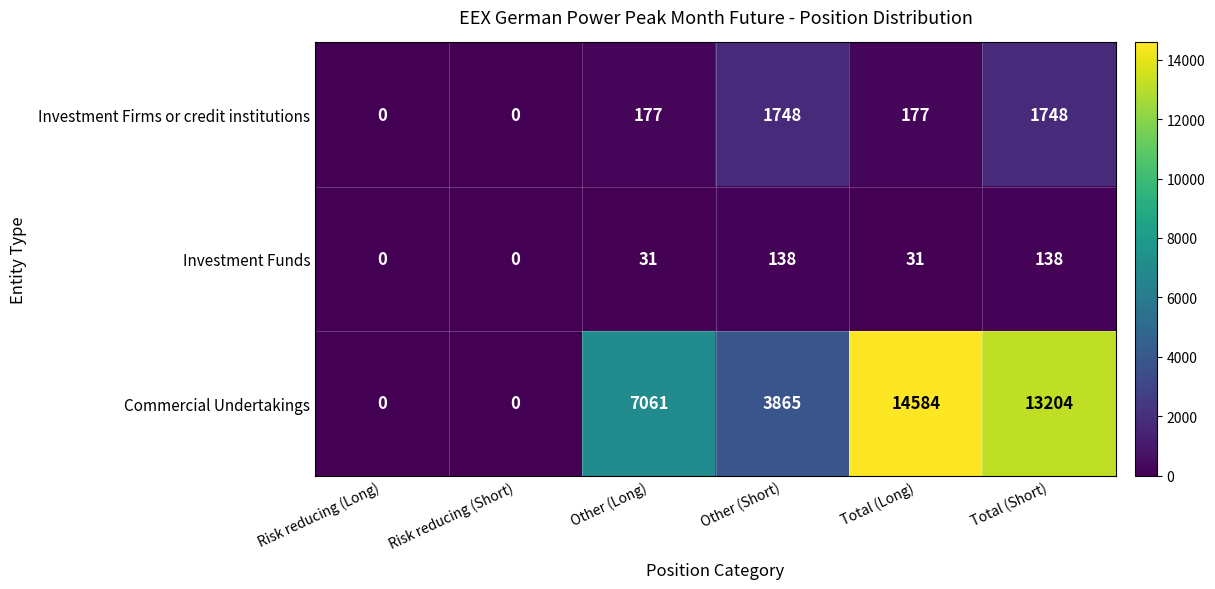

Is it true that Commercial Undertakings equals 8247 at Total (Short)?

False